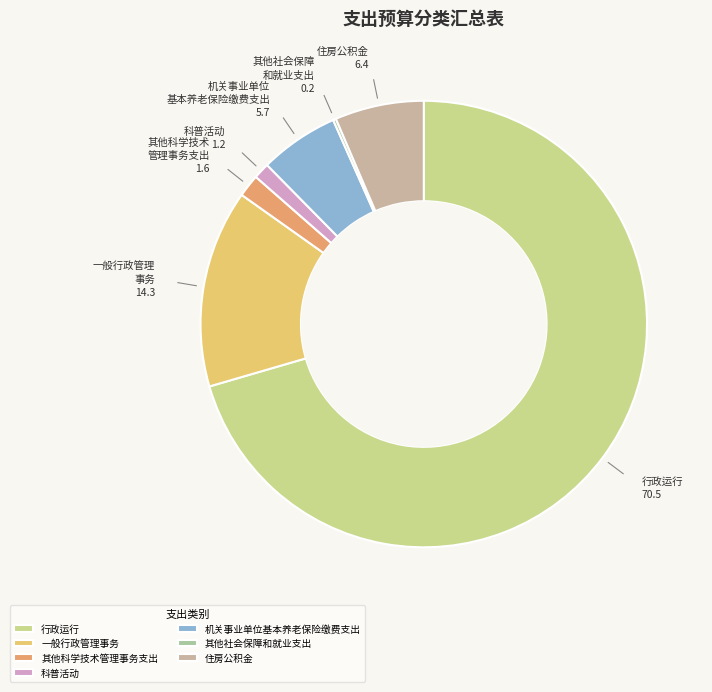

Between 机关事业单位基本养老保险缴费支出 and 住房公积金, which is larger?

住房公积金